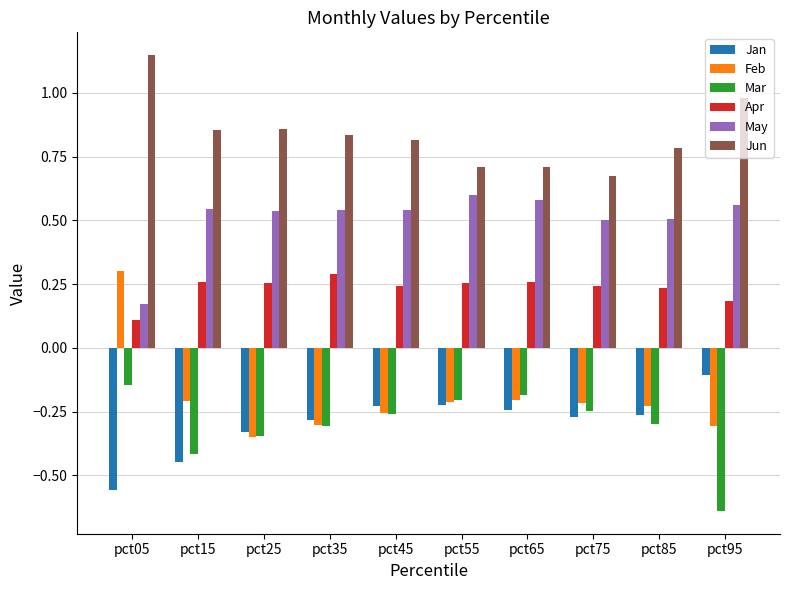

What are all the series names shown in the legend?

Jan, Feb, Mar, Apr, May, Jun